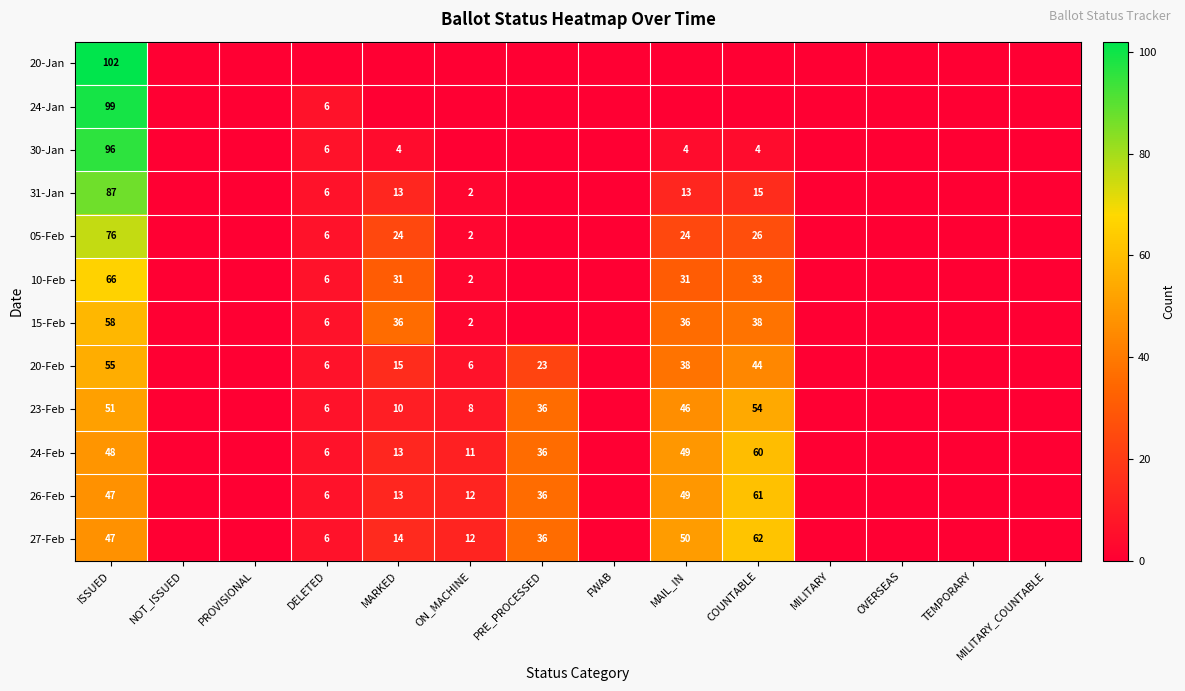

Which category has the highest value across all series?

ISSUED